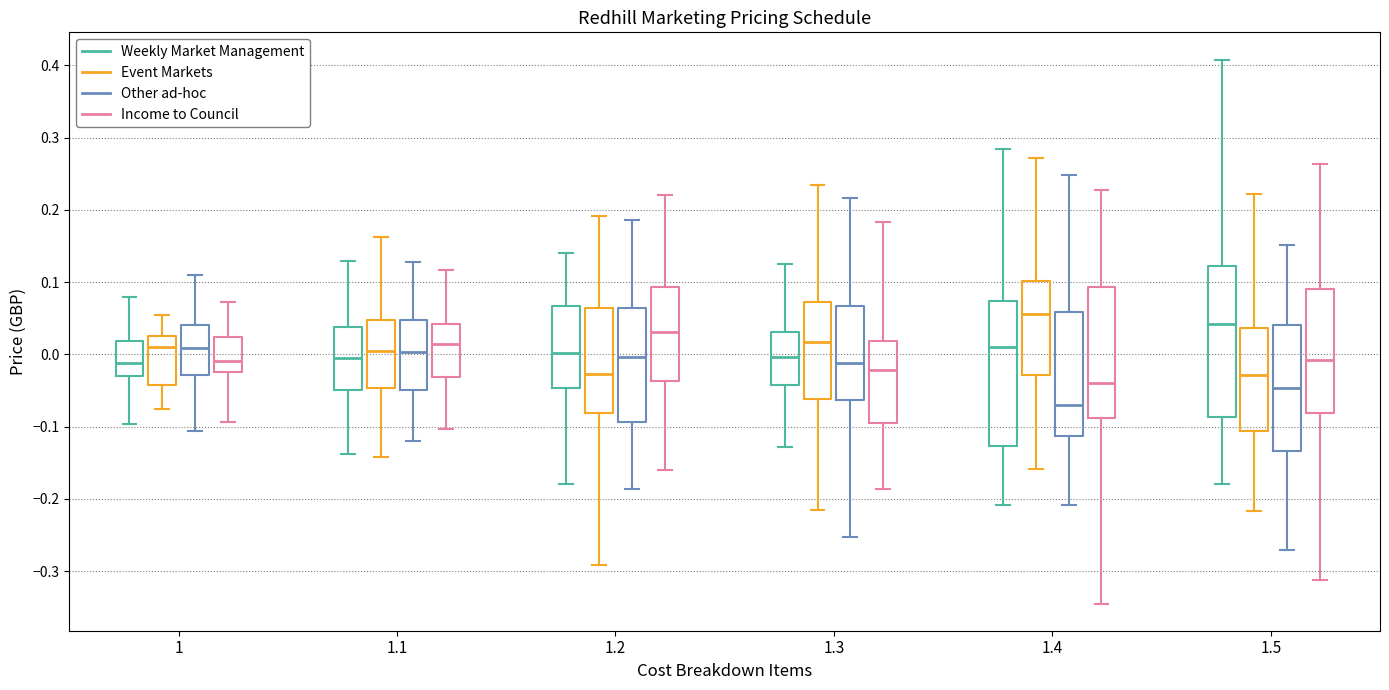

Which box has the highest median line?

1.4 (Event Markets)